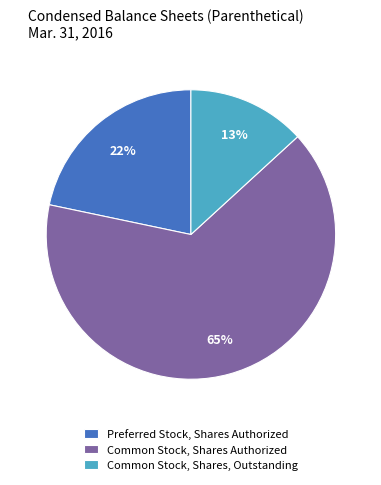

Which has a higher value, Common Stock, Shares, Outstanding or Common Stock, Shares Authorized?

Common Stock, Shares Authorized